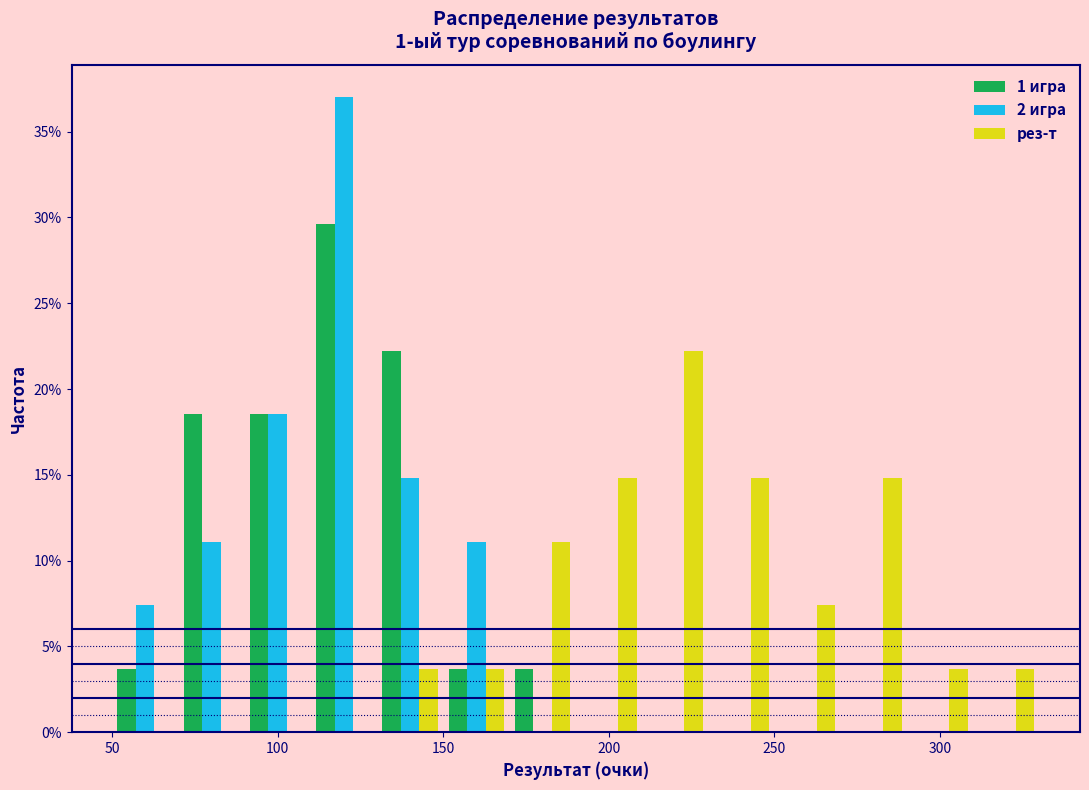

What is the height of the рез-т bar covering 130 to 150 on the x-axis? The values are not printed on the chart, so give them approximately, as read against the axis.

3.5